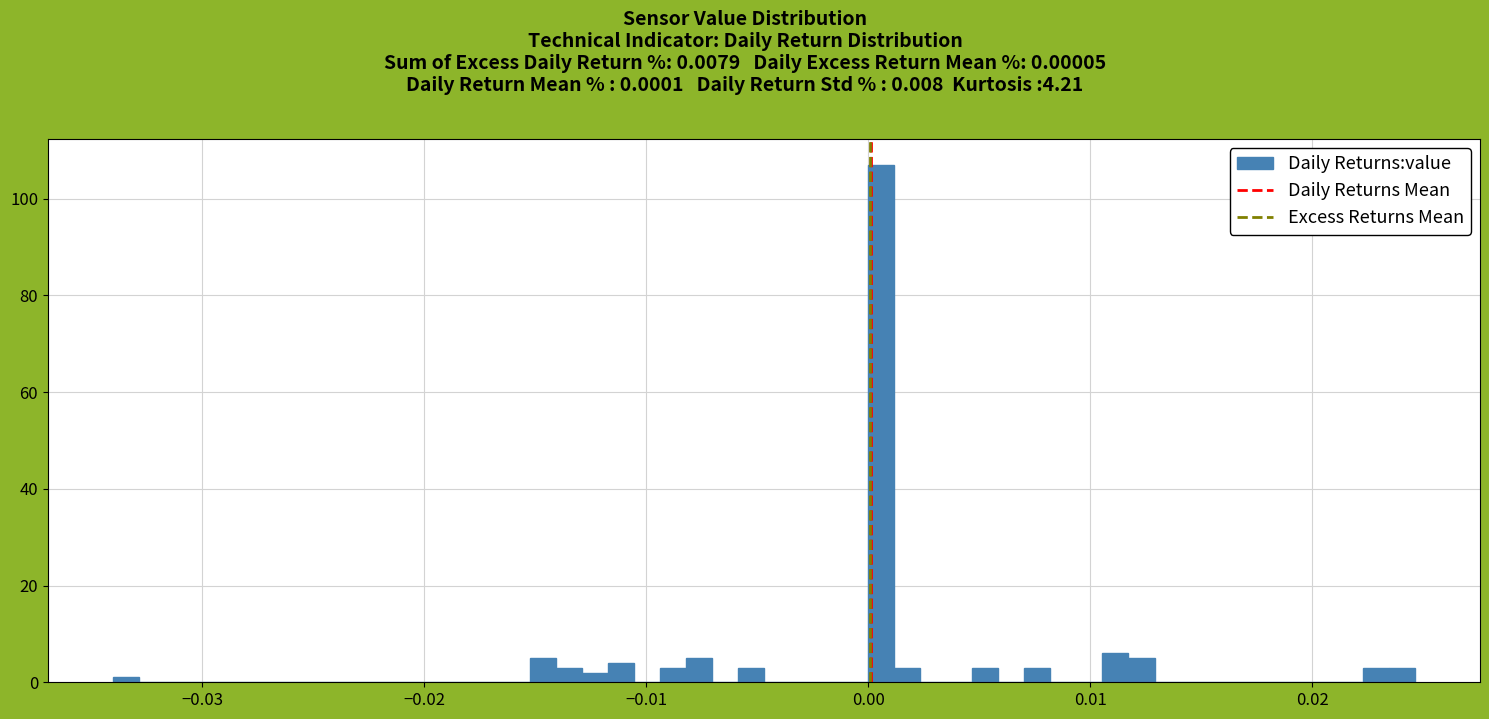

Around what value on the x-axis is the tallest bar? Give the approximate position of its centre, as read against the axis.

0.001